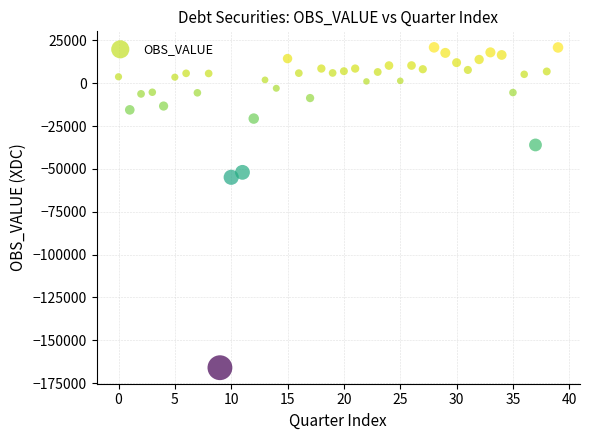

What Y value in the scatter plot is closest to -72506?

-54851